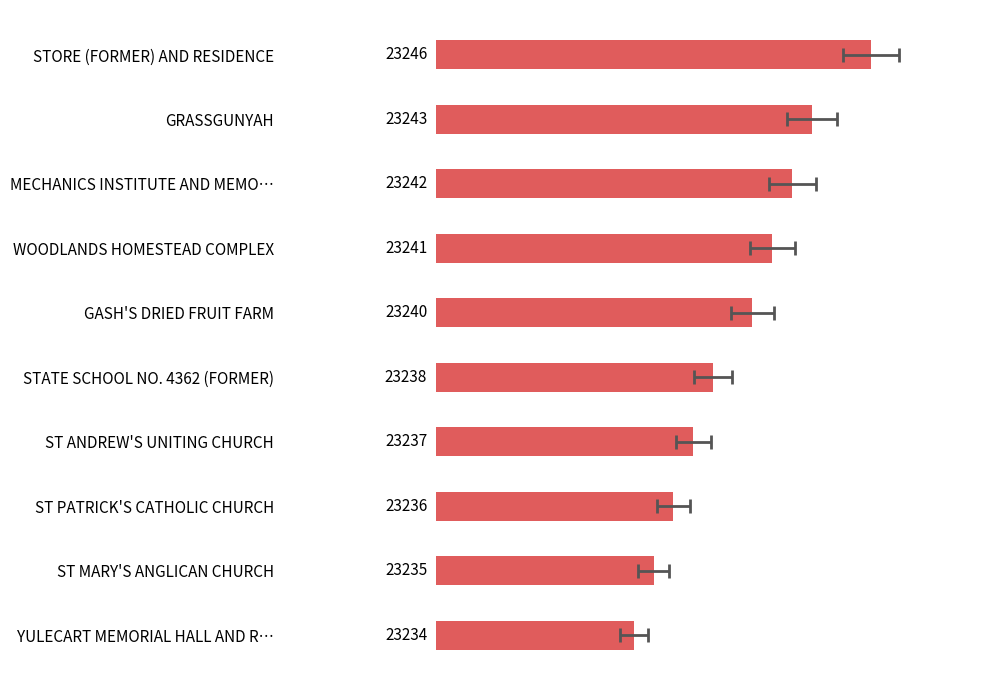

The chart shows a value of 63.6 at 5. True or false?

True